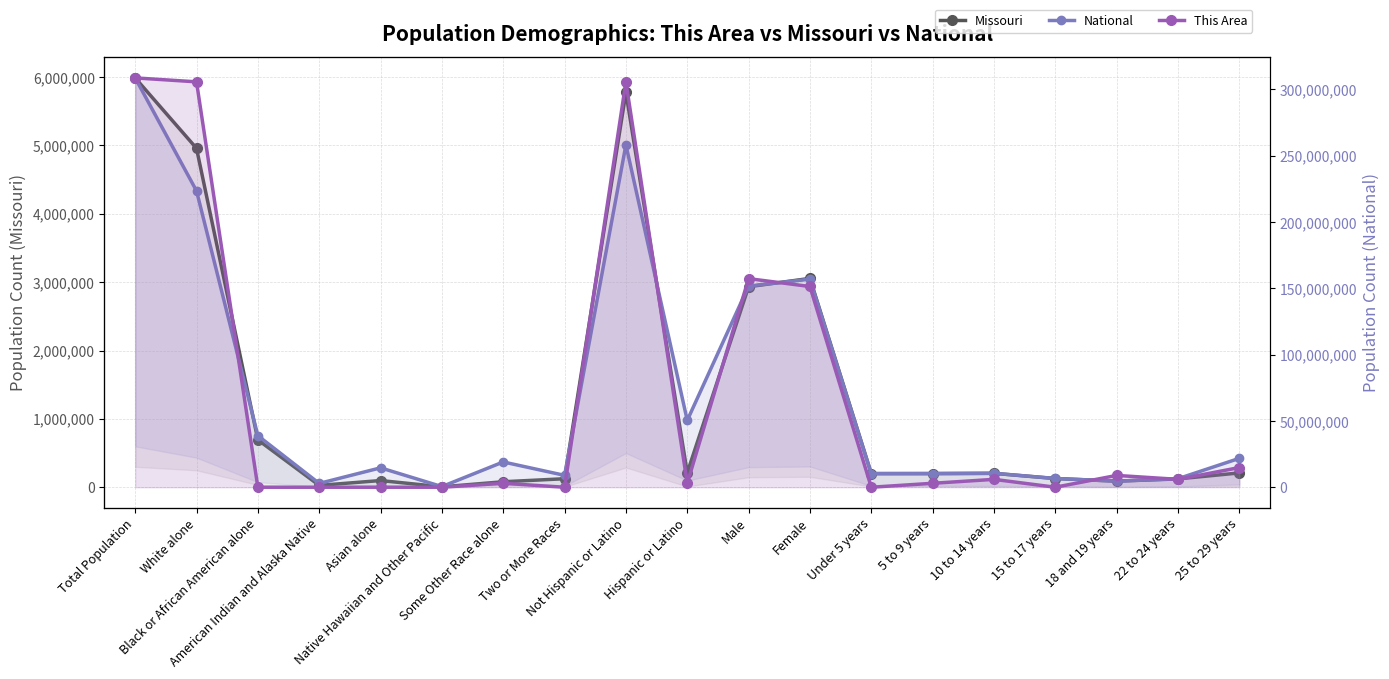

Is it true that National equals 130548222 at Total Population?

False